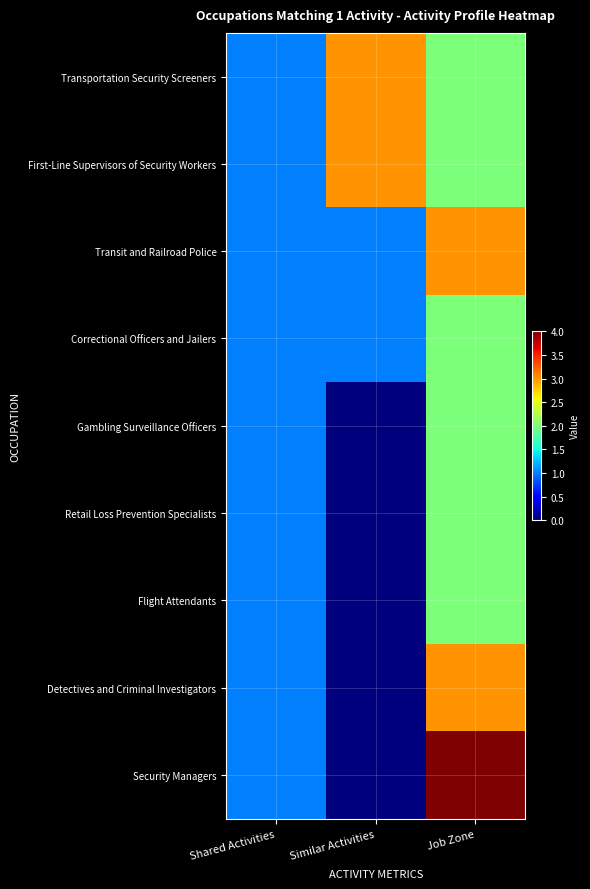

How many series are shown in this chart?

9